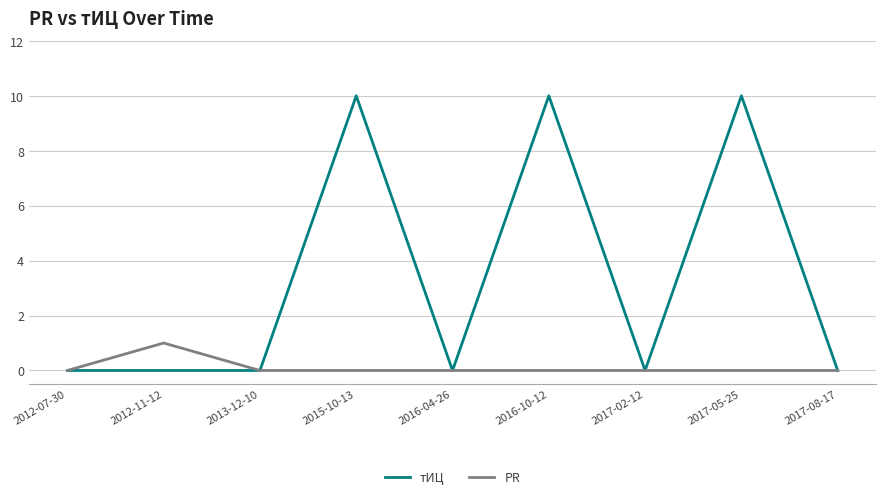

Reading left to right, what are all the values shown in this chart?

тИЦ: 0	0	0	10	0	10	0	10	0
PR: 0	1	0	0	0	0	0	0	0